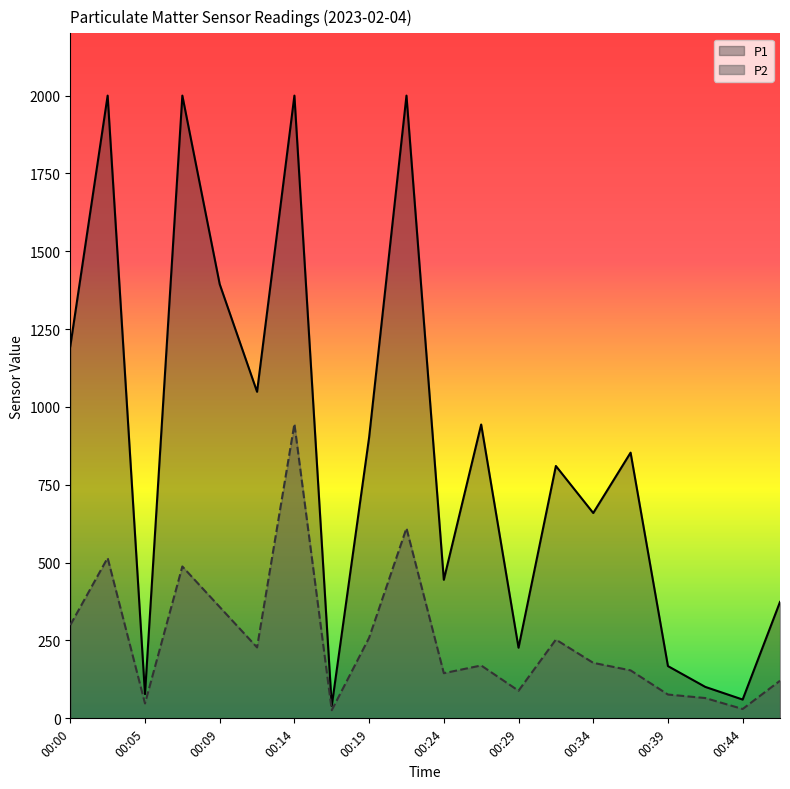

What is the value of the P1 point at the 4th from the left?

1999.9